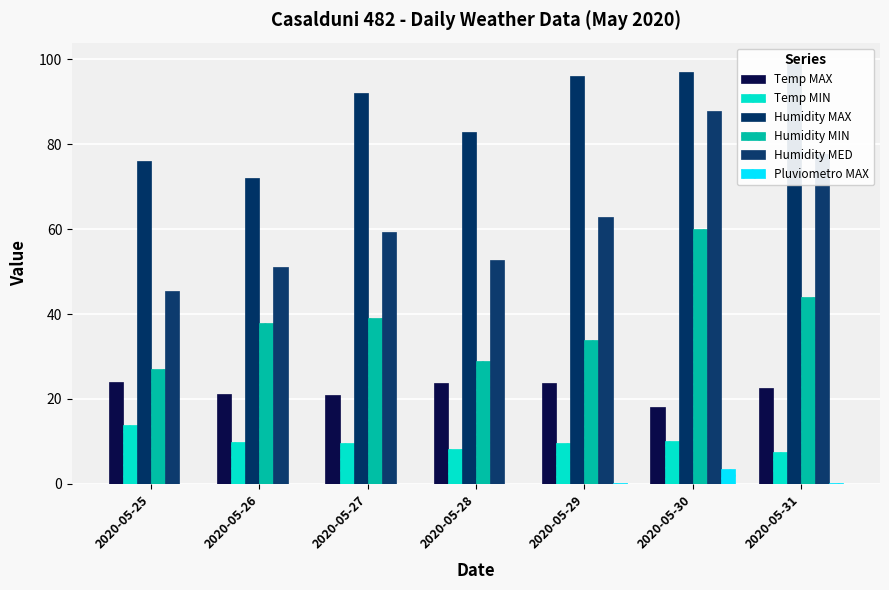

How many values in the Temp MIN series are below 9?

2